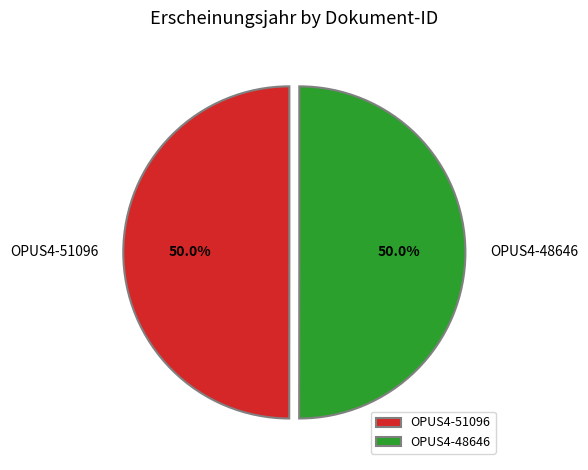

True or false: OPUS4-48646 accounts for 50% of the total.

True